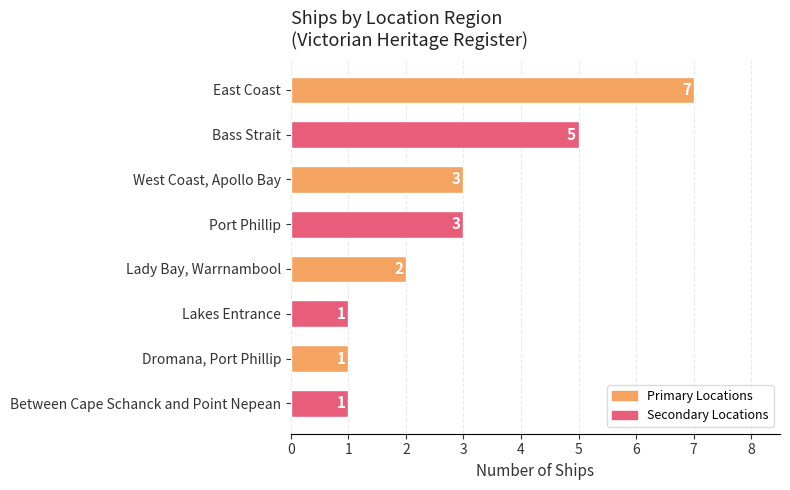

How many data points does each series have?

8